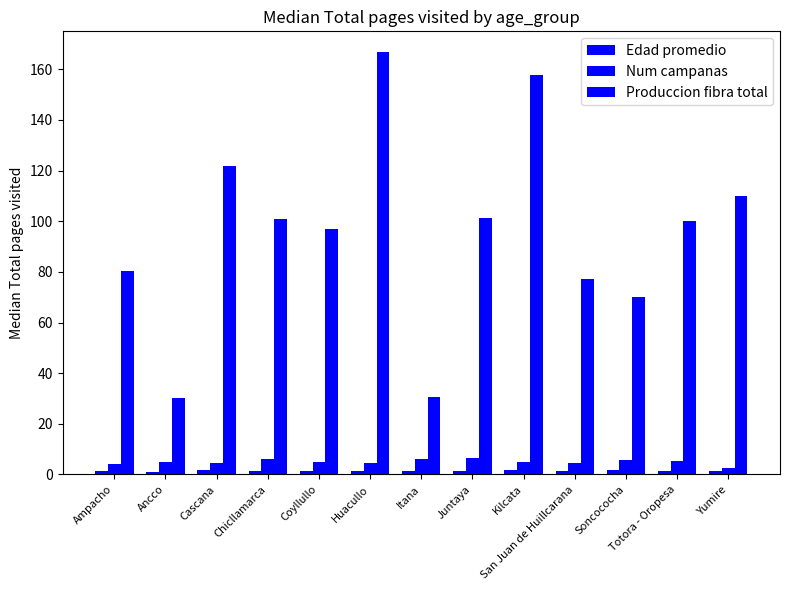

How many distinct data groups are displayed?

3